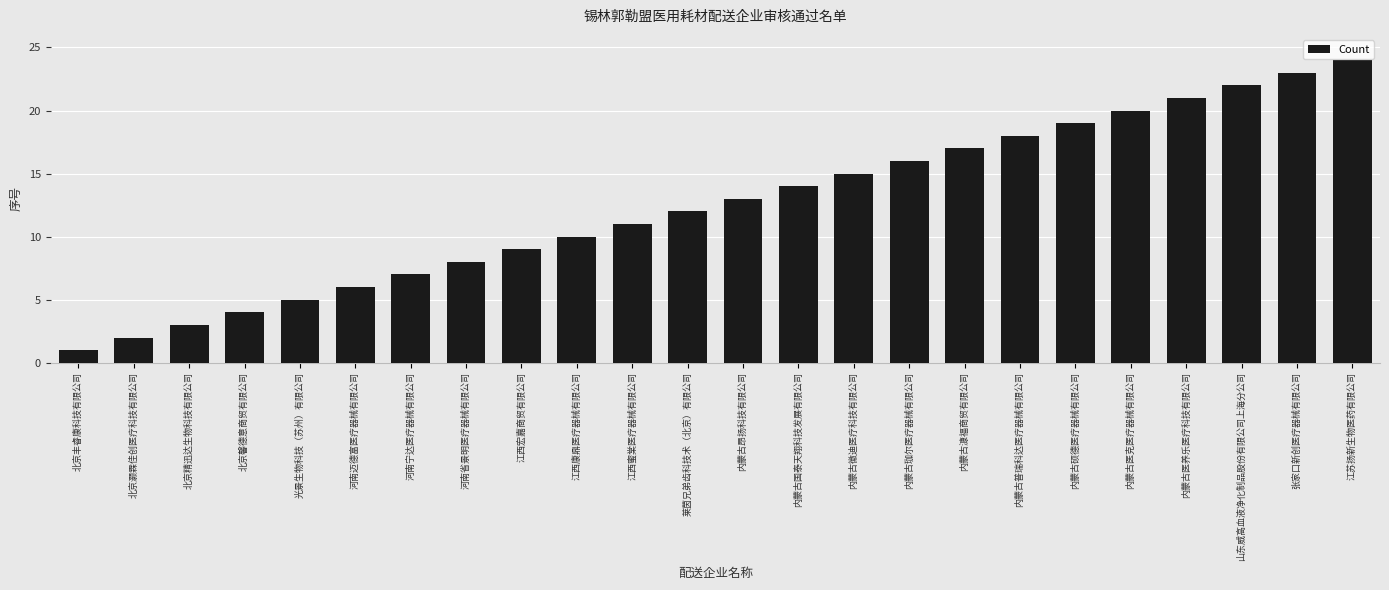

What is the difference between the values at 山东威高血液净化制品股份有限公司上海分公司 and 内蒙古医养乐医疗科技有限公司?

1